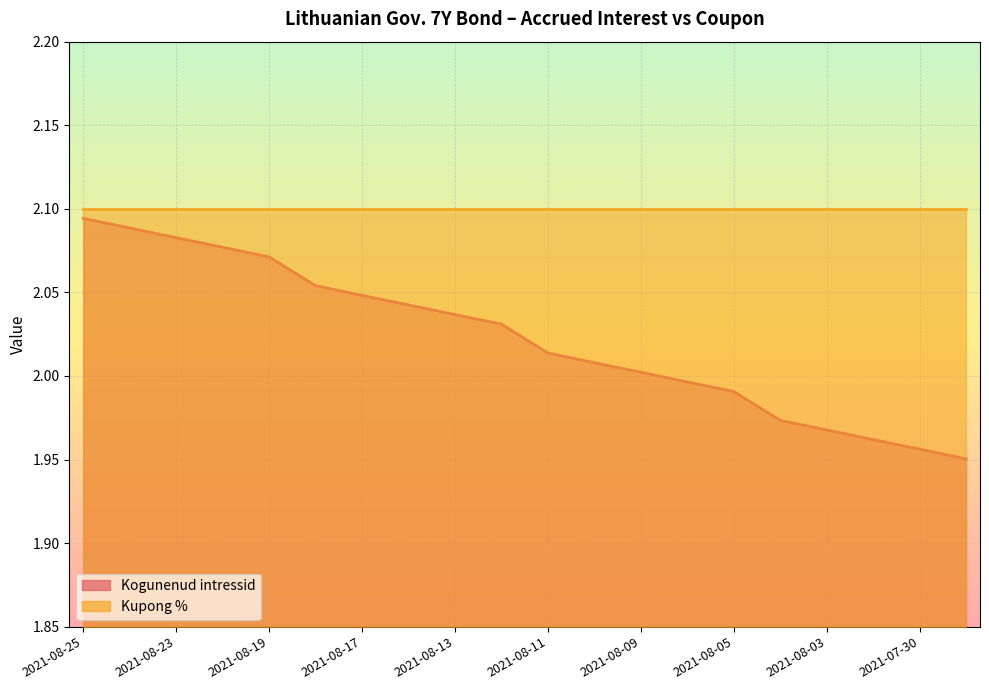

Rank the categories by value from lowest to highest.

2021-07-29, 2021-07-30, 2021-08-02, 2021-08-03, 2021-08-04, 2021-08-05, 2021-08-06, 2021-08-09, 2021-08-10, 2021-08-11, 2021-08-12, 2021-08-13, 2021-08-16, 2021-08-17, 2021-08-18, 2021-08-19, 2021-08-20, 2021-08-23, 2021-08-24, 2021-08-25